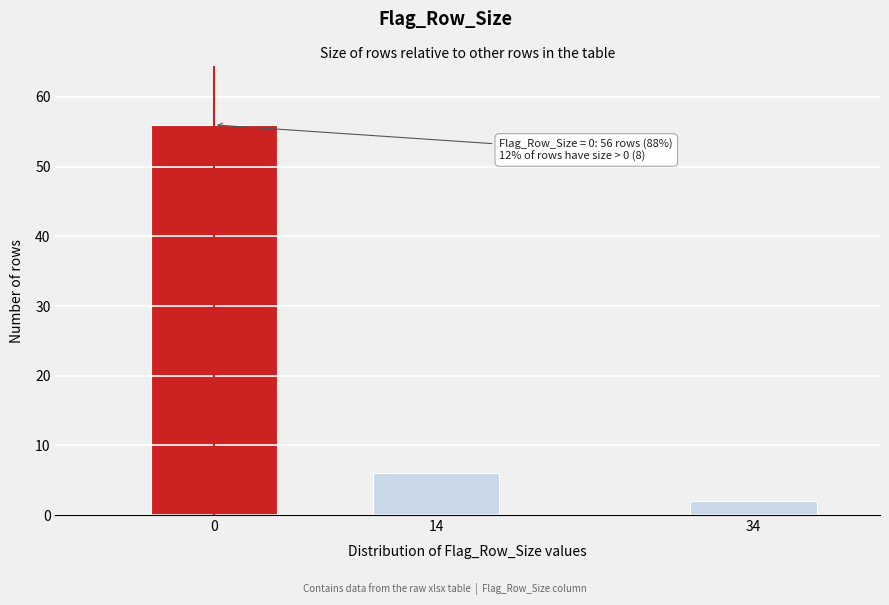

Reading left to right, what are all the values shown in this chart?

0=56	14=6	34=2